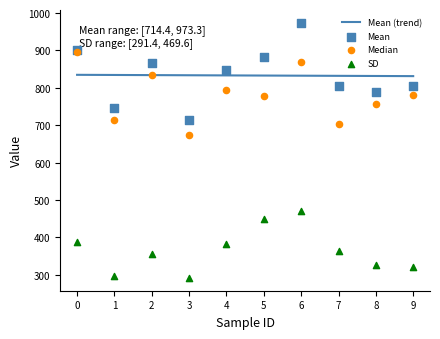

Is the value of Mean at 3 greater than the value of SD at 5?

Yes